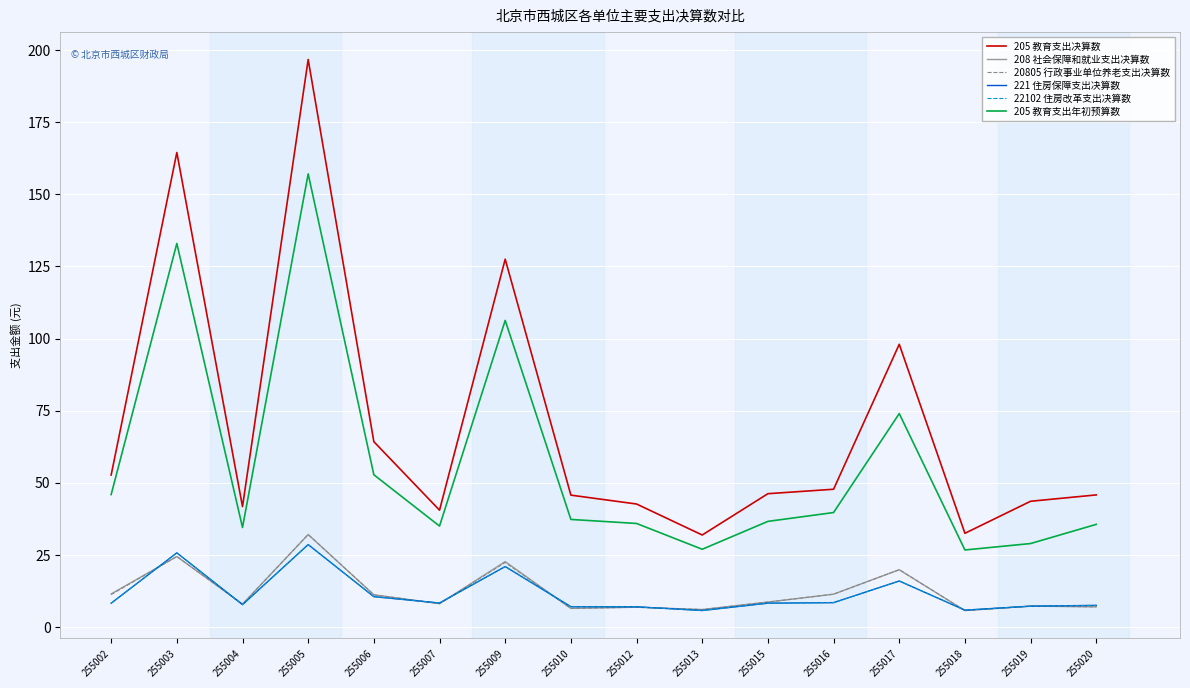

What is the sum of the 221 住房保障支出决算数 values at 255012 and 255010?

14.0